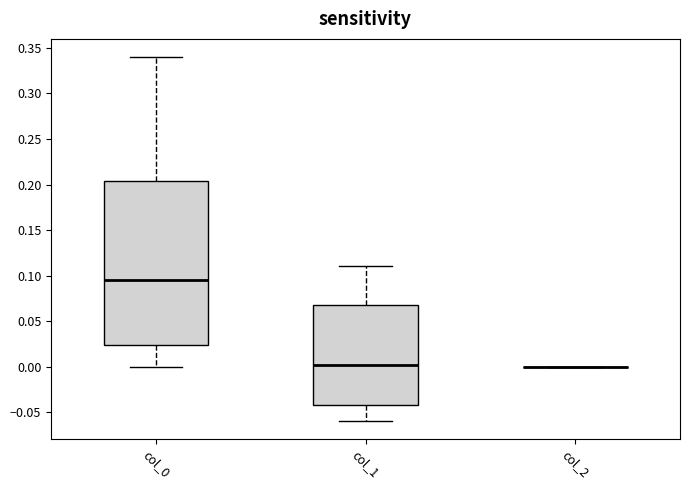

Comparing the boxes themselves (not the whiskers), which one is the tallest?

col_0